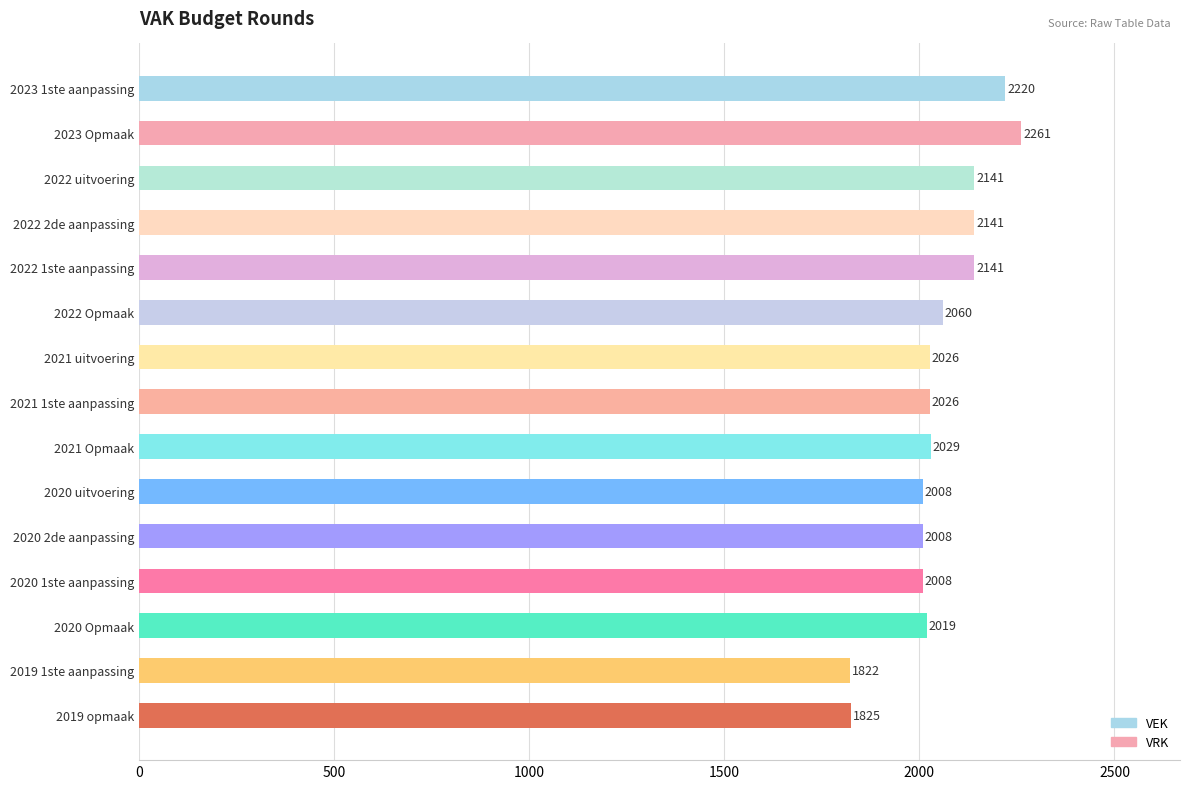

What is the change in value from 2022 Opmaak to 2020 Opmaak?

-41